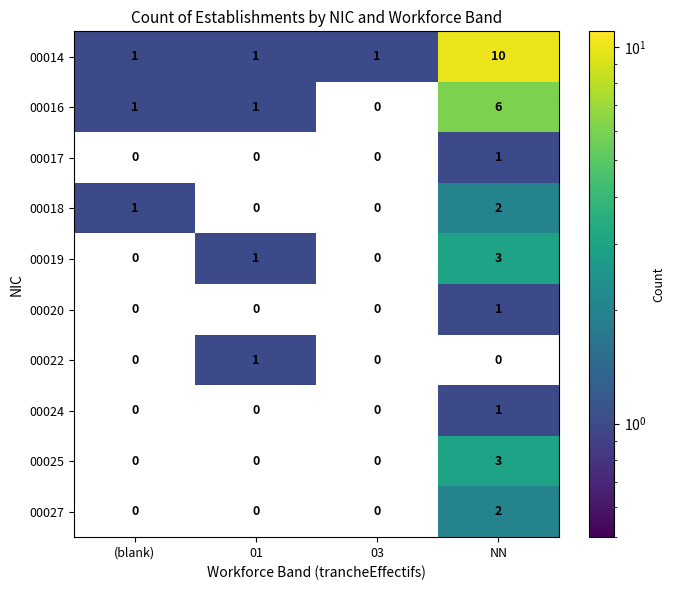

Is it true that 00017 equals 1 at 03?

False